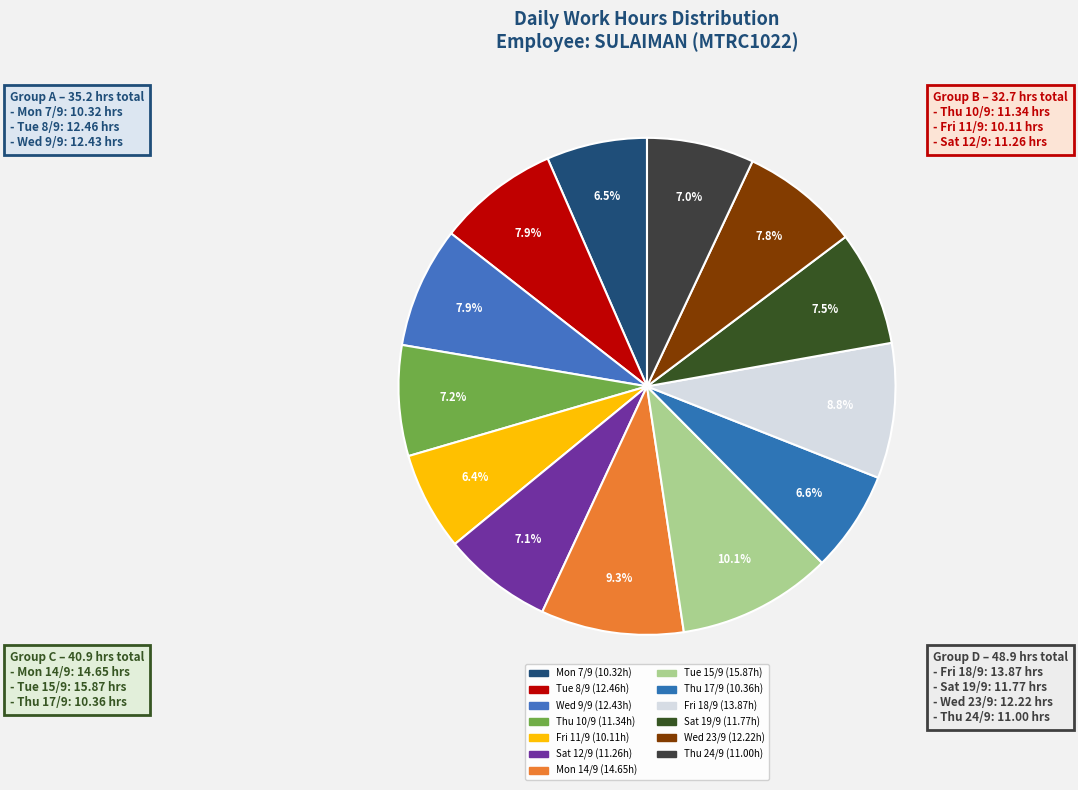

To the nearest percent, what is the combined percentage of Fri 11/9 and Thu 24/9?

13%